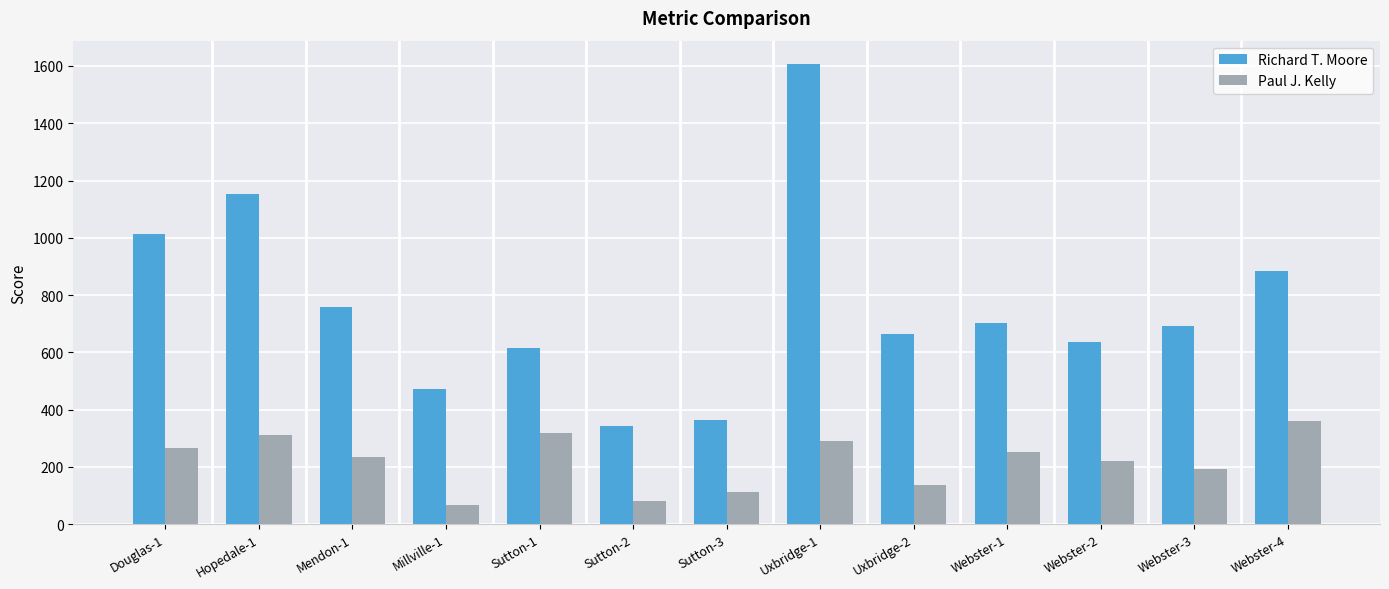

What is the label of the 12th bar from the left?

Webster-3